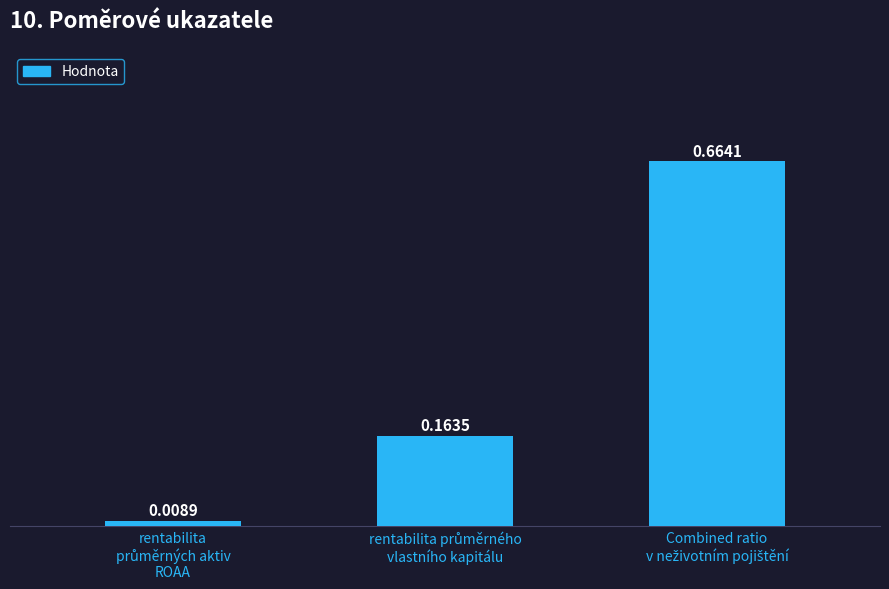

What is the sum of all values?

0.8